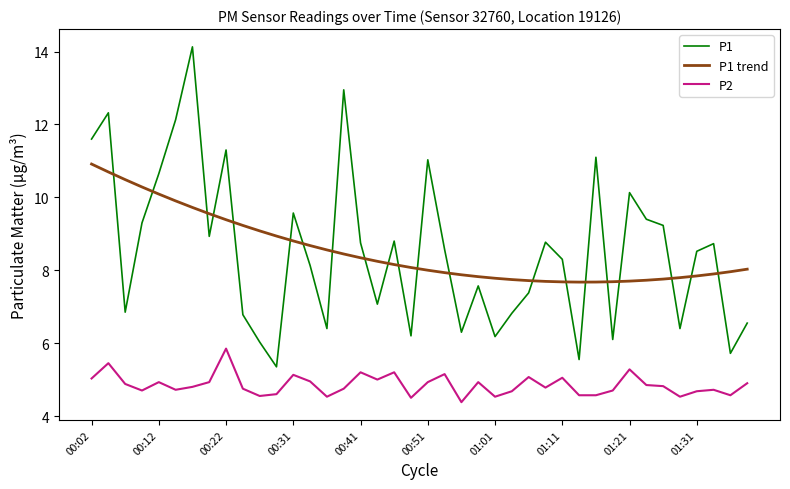

What is the sum of all P2 values?

194.1